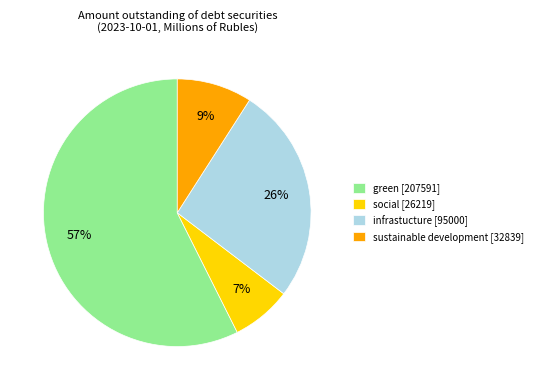

What percentage is the social slice, to the nearest percent?

7%